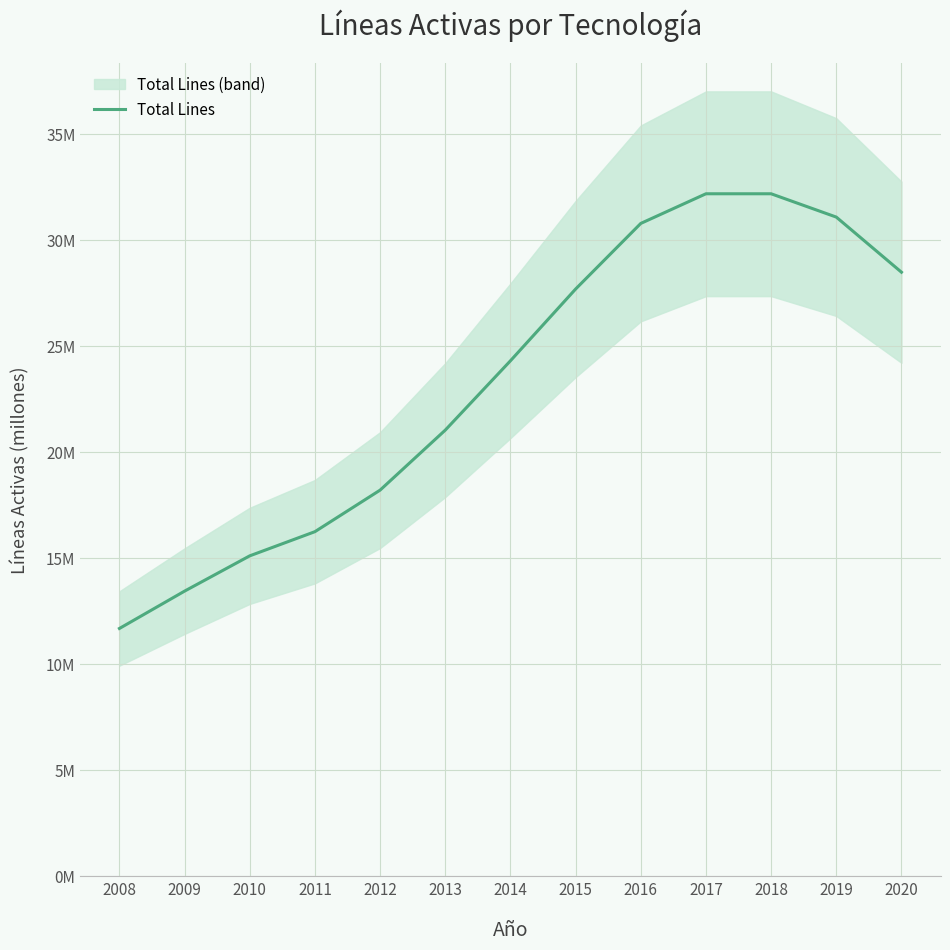

What is the smallest value displayed?

11.7